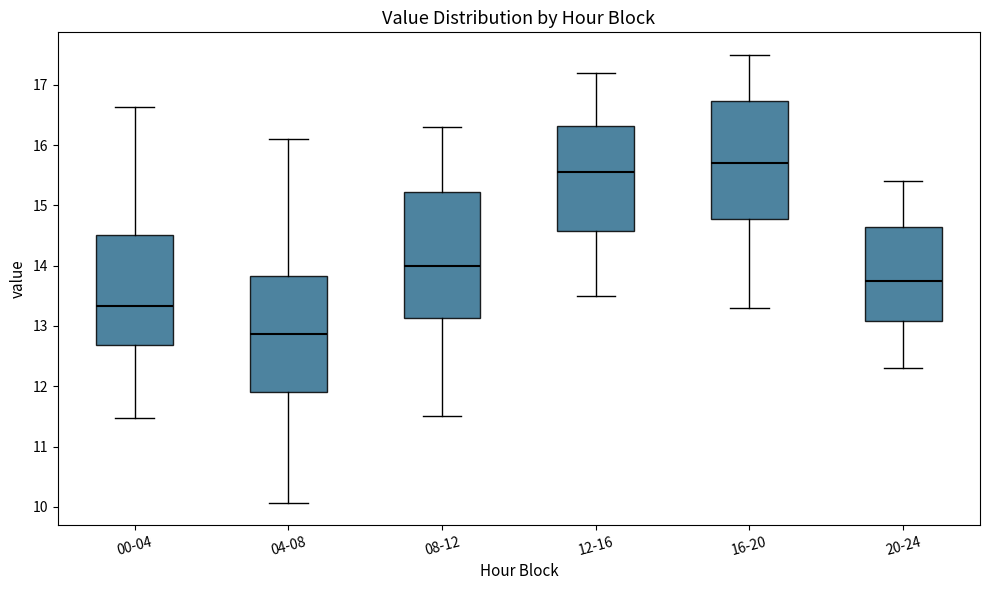

Reading left to right, read every box against the y-axis: the position of its median line, the range the box covers, and the ends of its whiskers. The values are not printed on the chart, so give them approximately, as read against the axis.

00-04: median 13.3, box 12.7 to 14.5, whiskers 11.5 to 16.6
04-08: median 12.9, box 11.9 to 13.8, whiskers 10.1 to 16.1
08-12: median 14.0, box 13.1 to 15.2, whiskers 11.5 to 16.3
12-16: median 15.6, box 14.6 to 16.3, whiskers 13.5 to 17.2
16-20: median 15.7, box 14.8 to 16.7, whiskers 13.3 to 17.5
20-24: median 13.8, box 13.1 to 14.7, whiskers 12.3 to 15.4